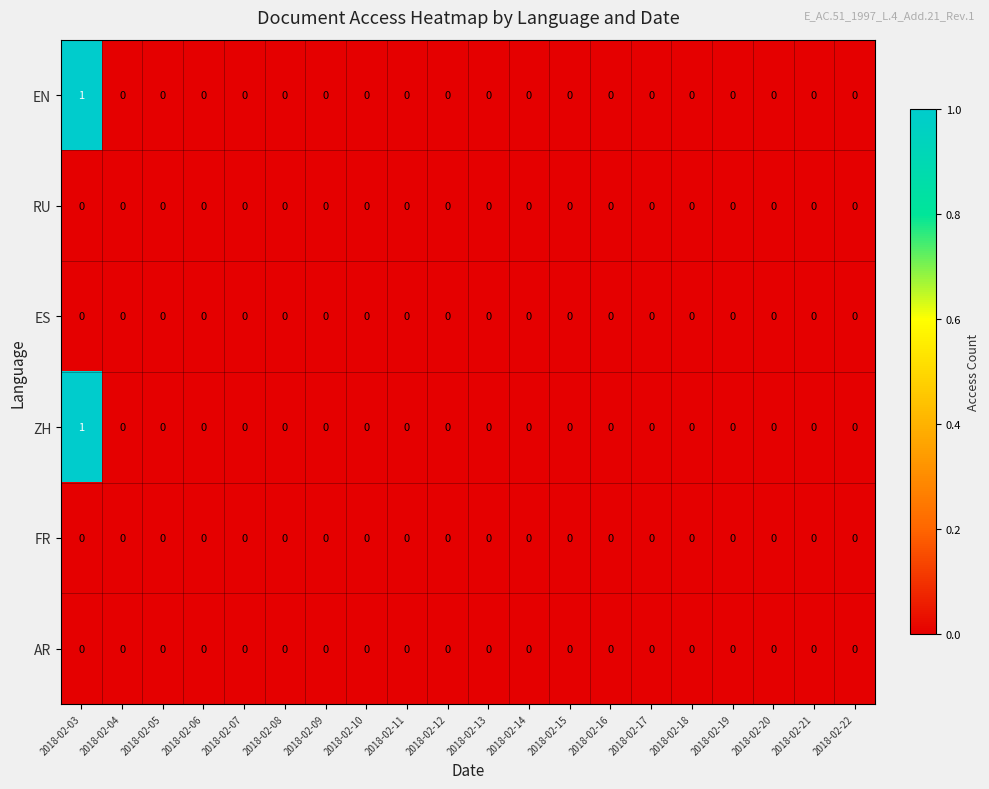

At which category is the sum across all series the highest?

2018-02-03